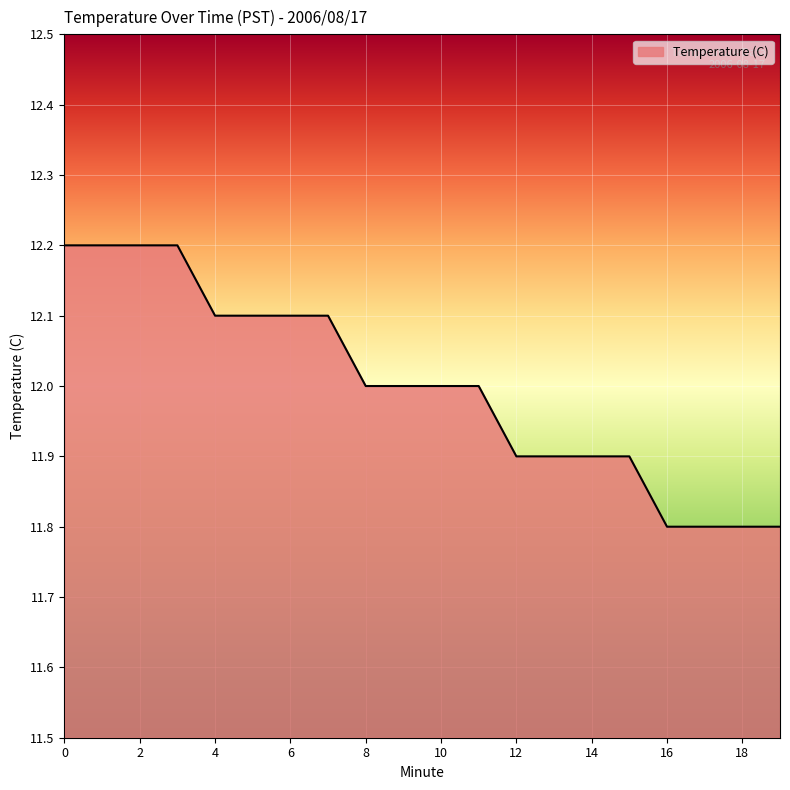

What is the minimum value shown in the chart?

11.8